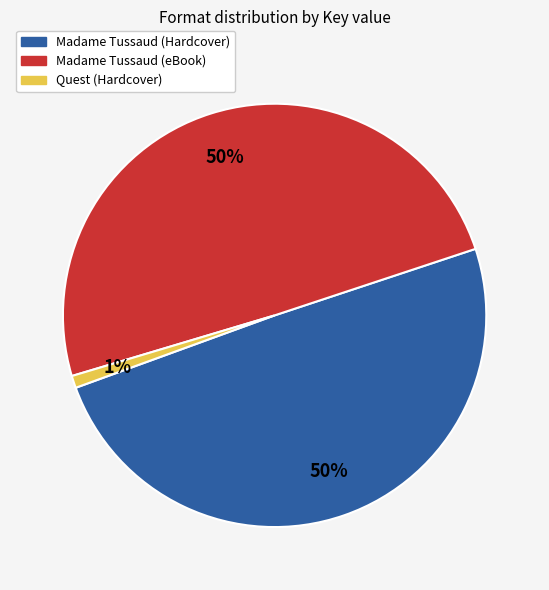

Does Quest (Hardcover) represent more than half of the total?

No